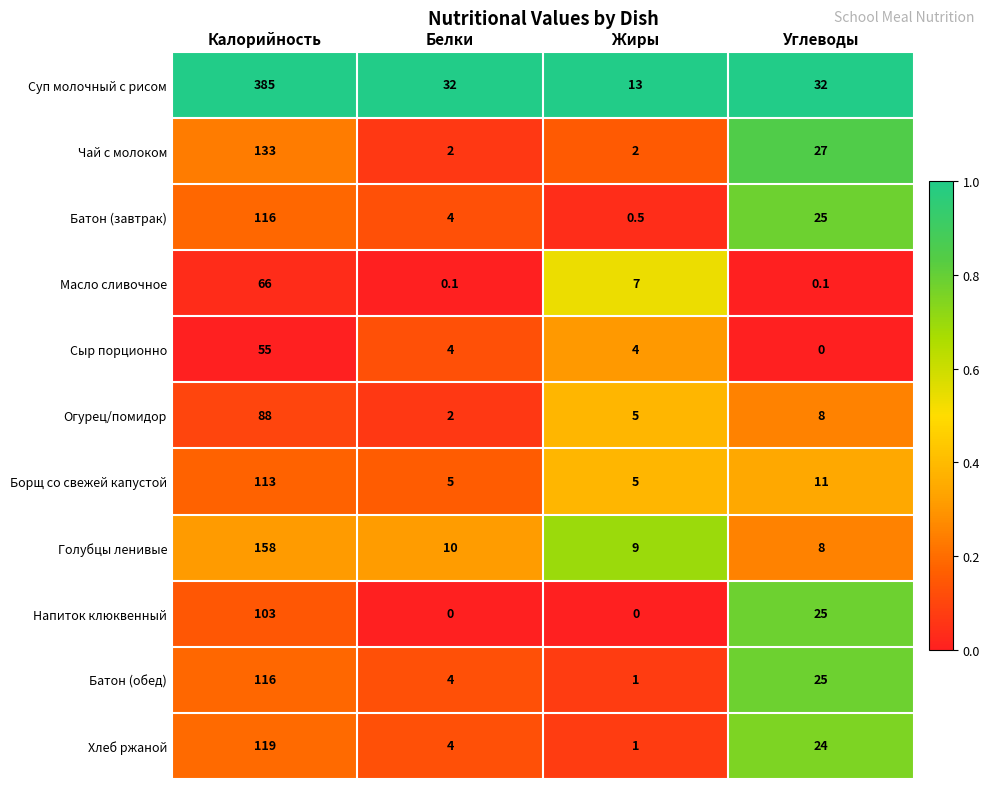

The Батон (обед) series shows 4.0 at Белки. True or false?

True